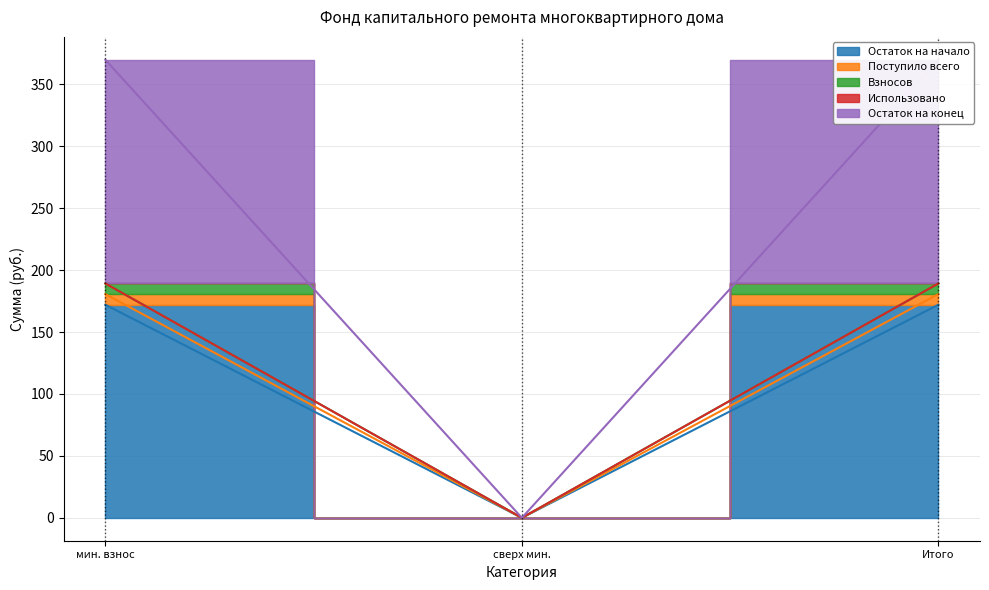

Is it true that Остаток на конец equals 77.6 at Итого?

False